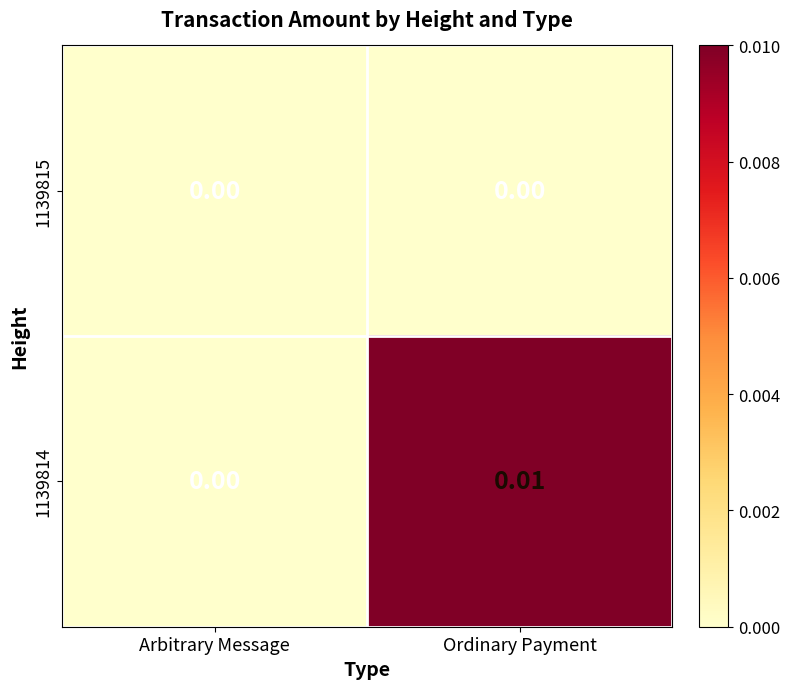

Which label corresponds to the largest value in the chart?

Ordinary Payment